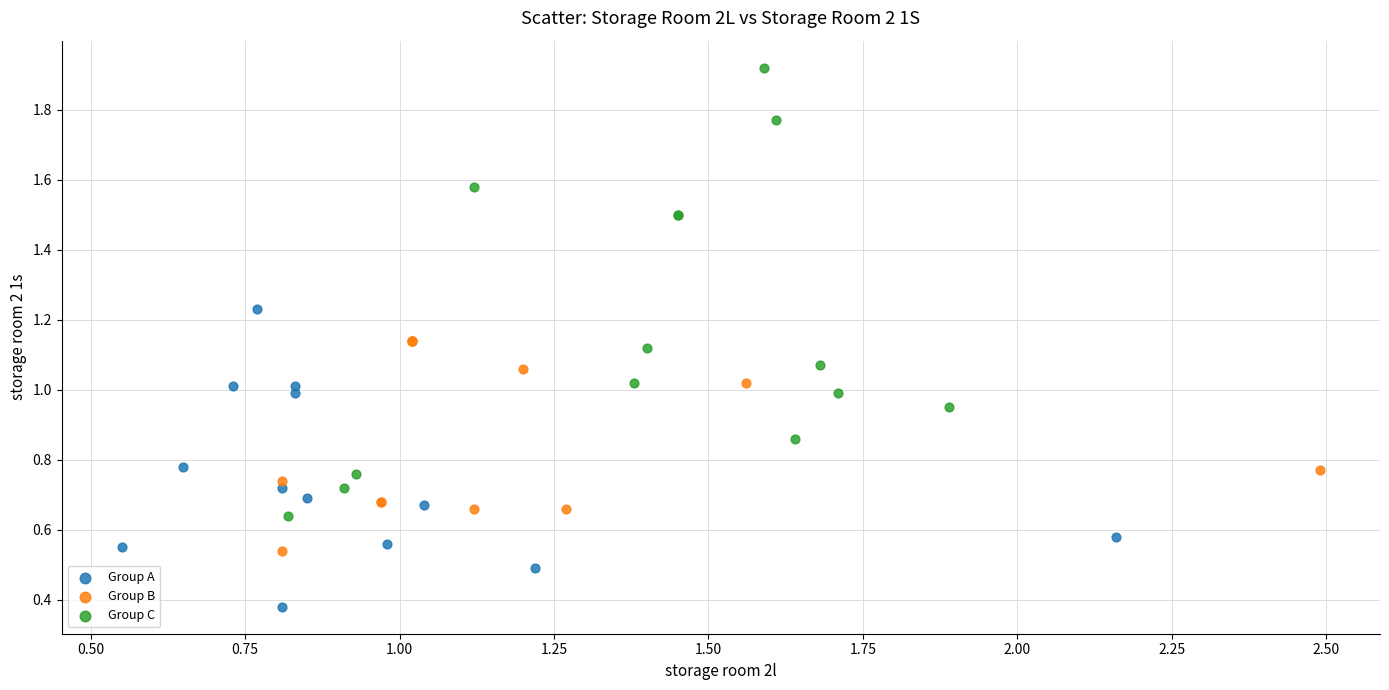

Which series has the largest Y range (max minus min)?

Group C